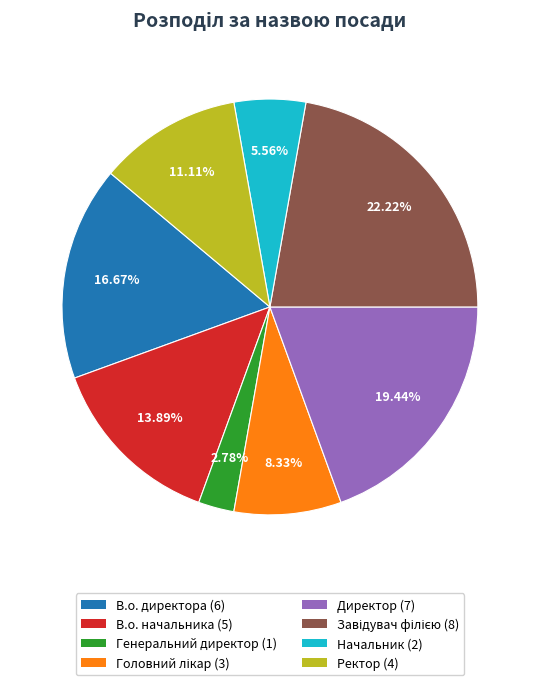

Which category has the smallest portion of the pie?

Генеральний директор